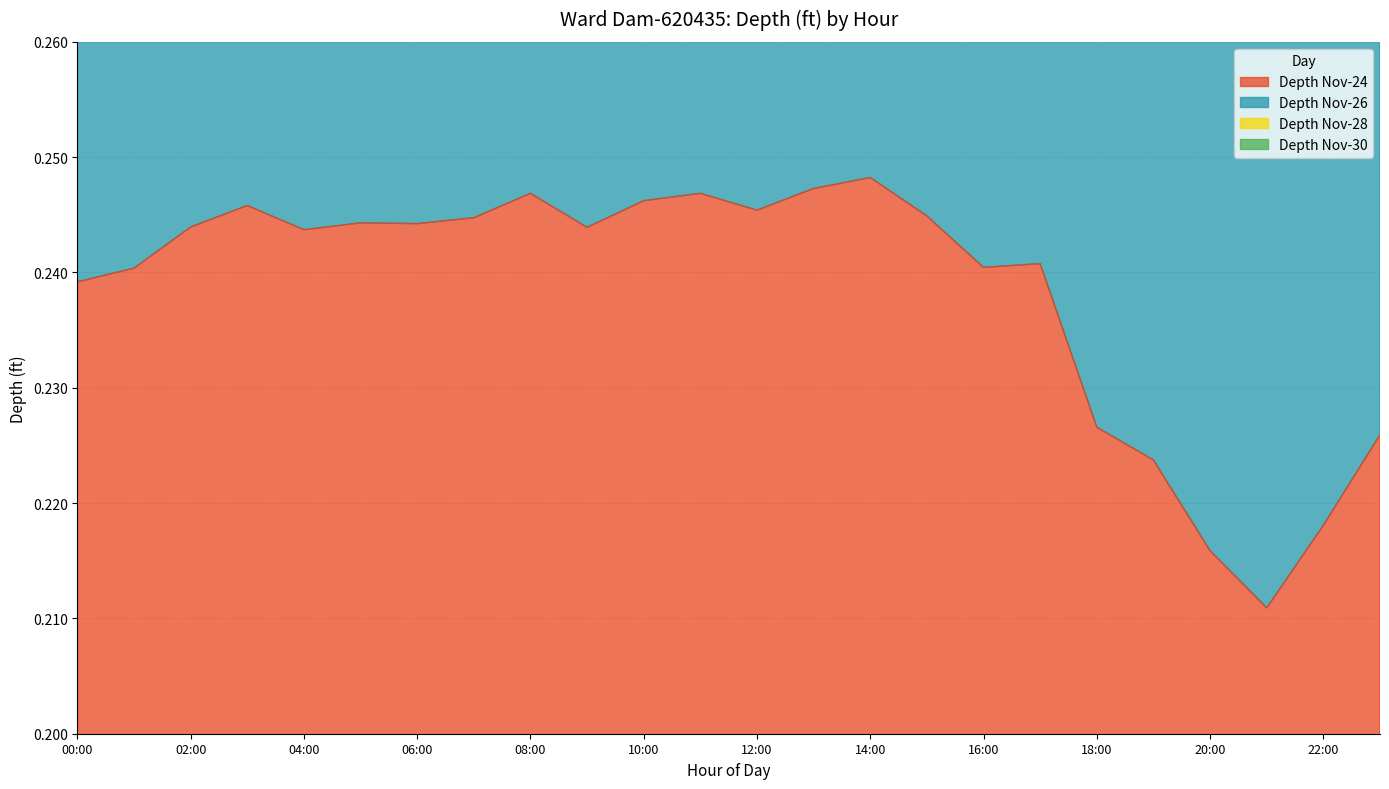

At which label is Depth Nov-26 closest to 0?

21:00